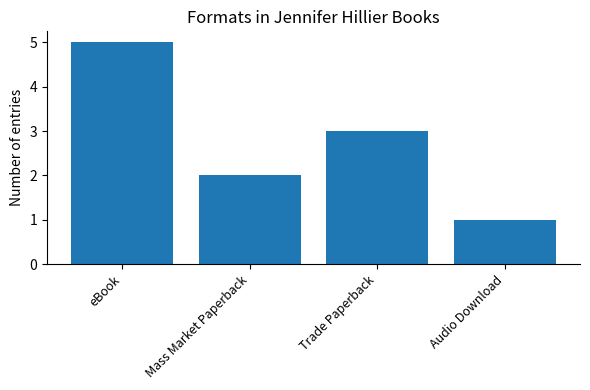

Approximately how many times larger is the value at Mass Market Paperback compared to Audio Download?

2.0